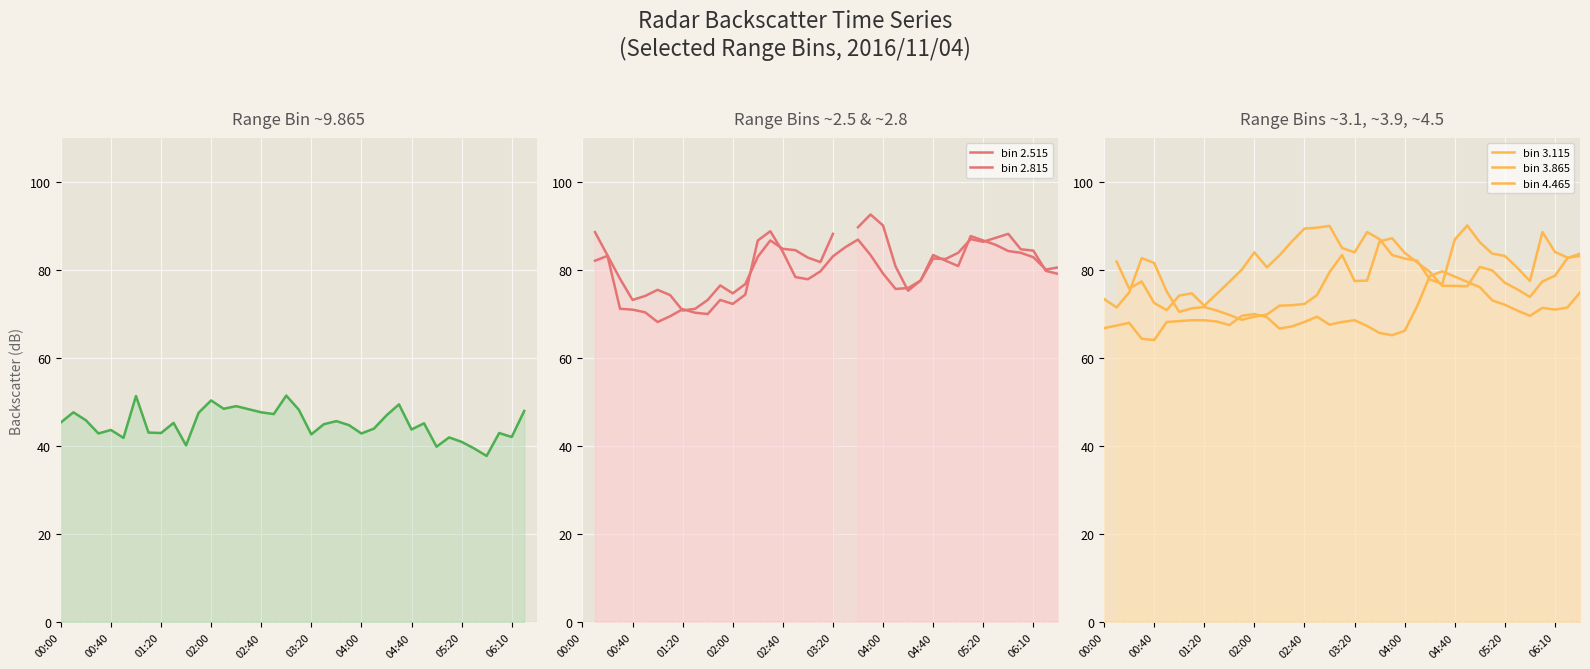

True or false: bin 4.465 and bin 9.865 intersect in this chart.

False